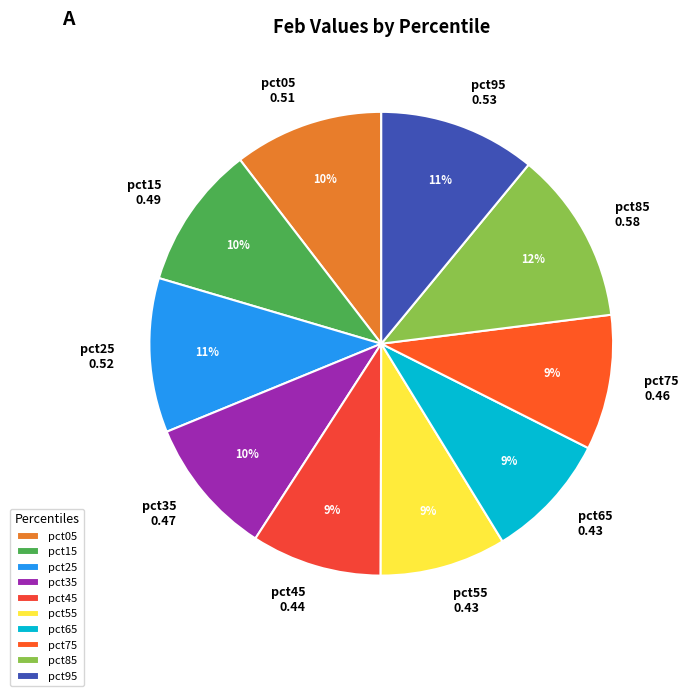

How many slices are in this pie chart?

10